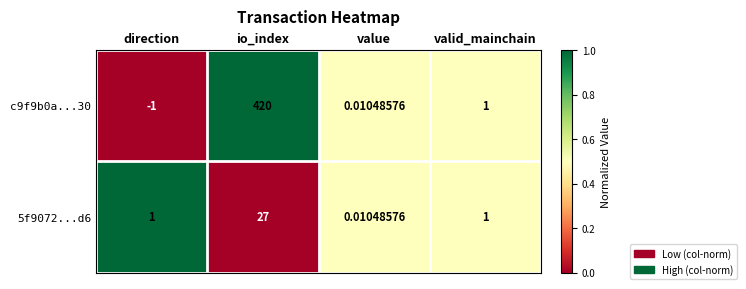

Where is c9f9b0a...30 nearest to the value 209?

valid_mainchain